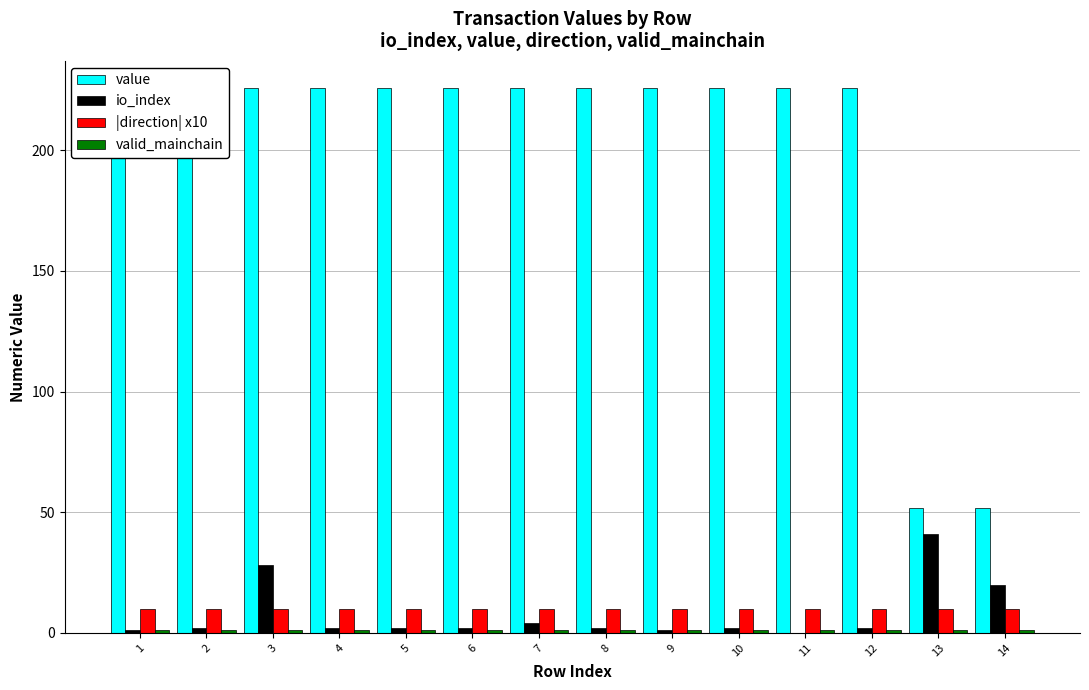

What is the sum of all io_index values?

109.0